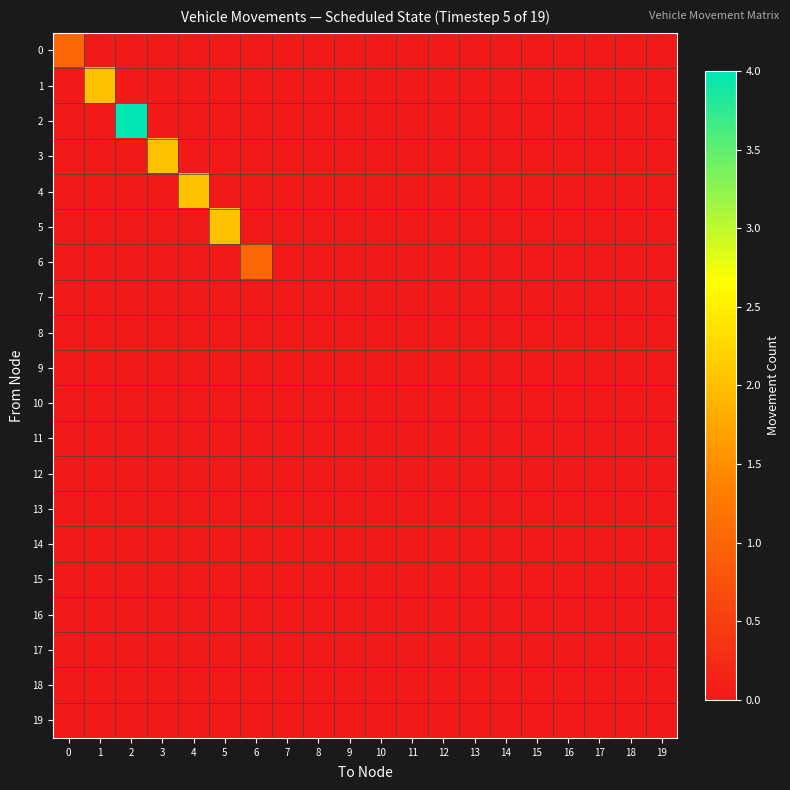

Which series changed the most between 6 and 14?

6